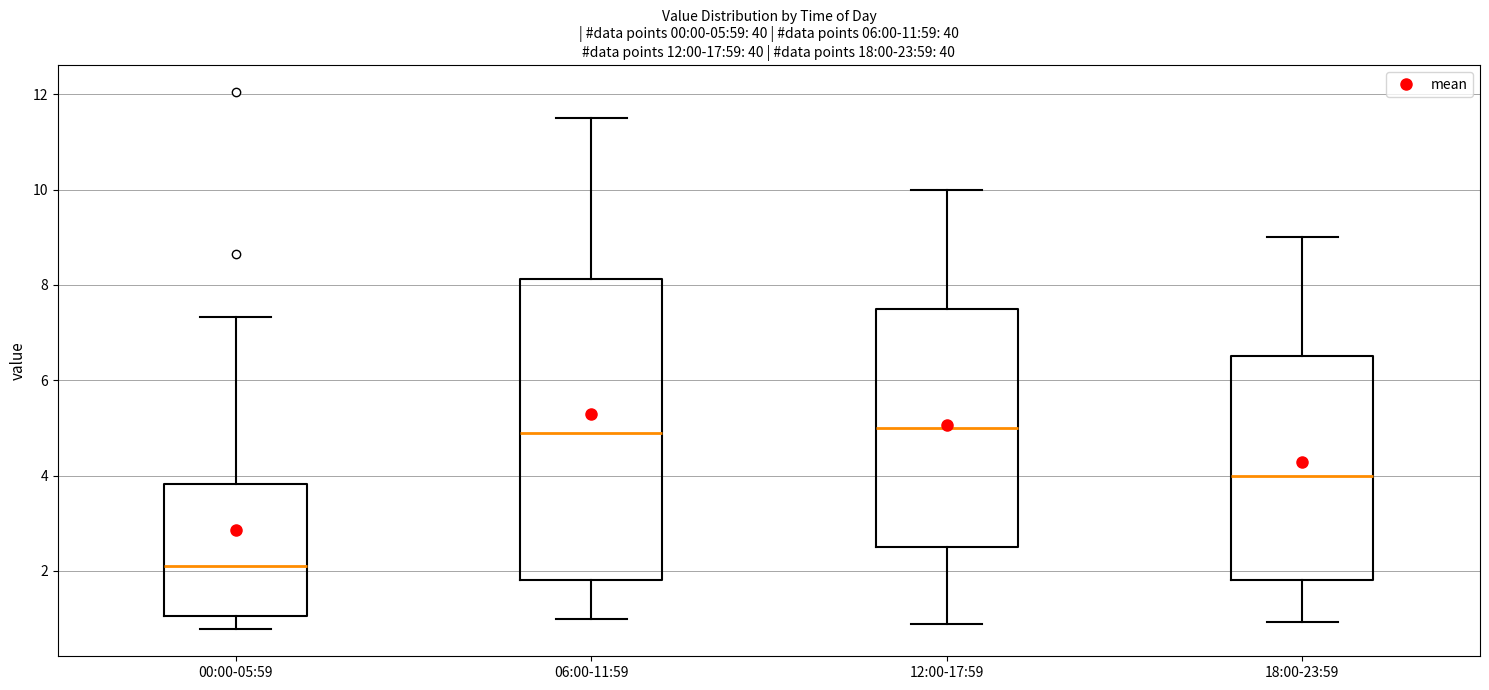

Which box is the tallest, from its lower edge to its upper edge?

06:00-11:59